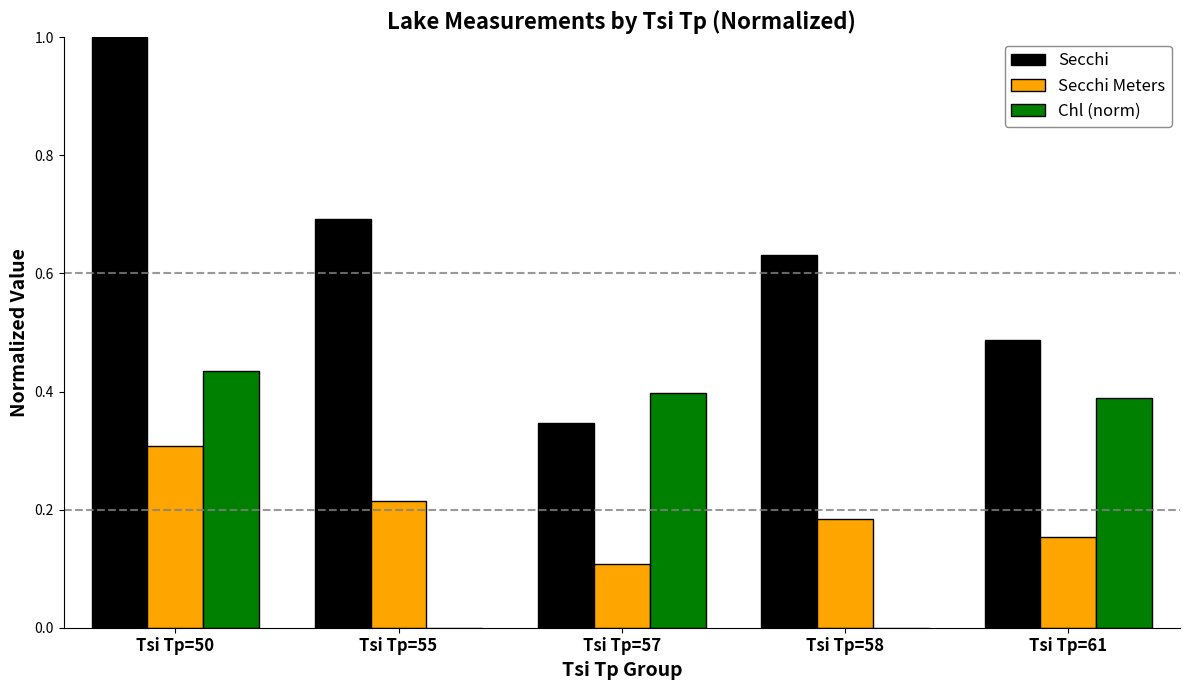

What is the sum of all Secchi values?

3.2